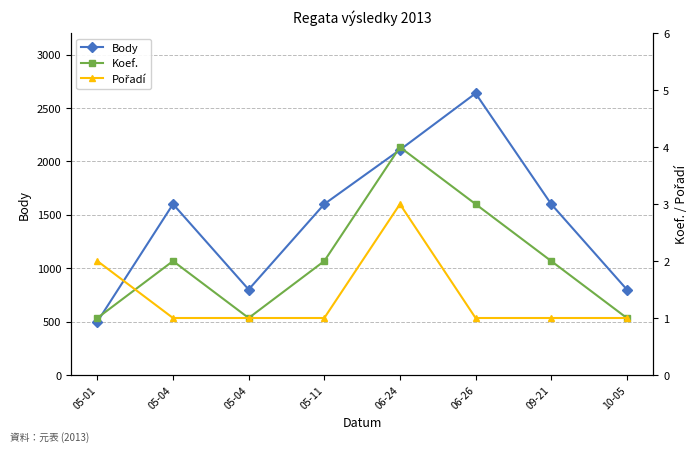

What is the average value of the Pořadí series?

1